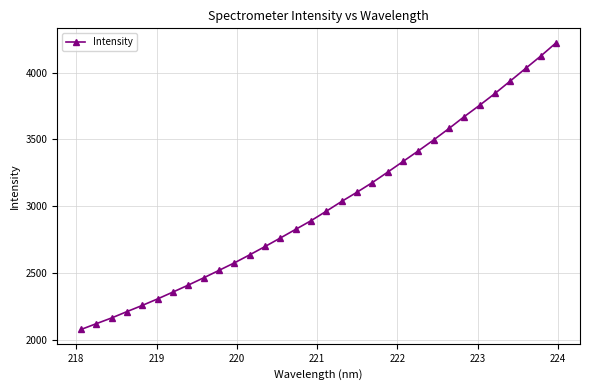

What is the value of the 16th point from the left?

2893.2